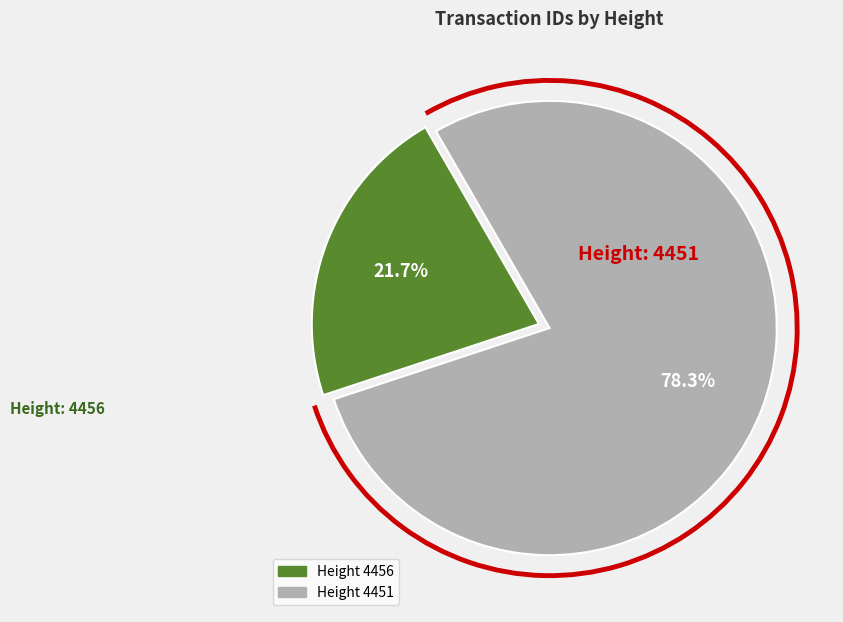

Does any single category account for the majority?

Yes